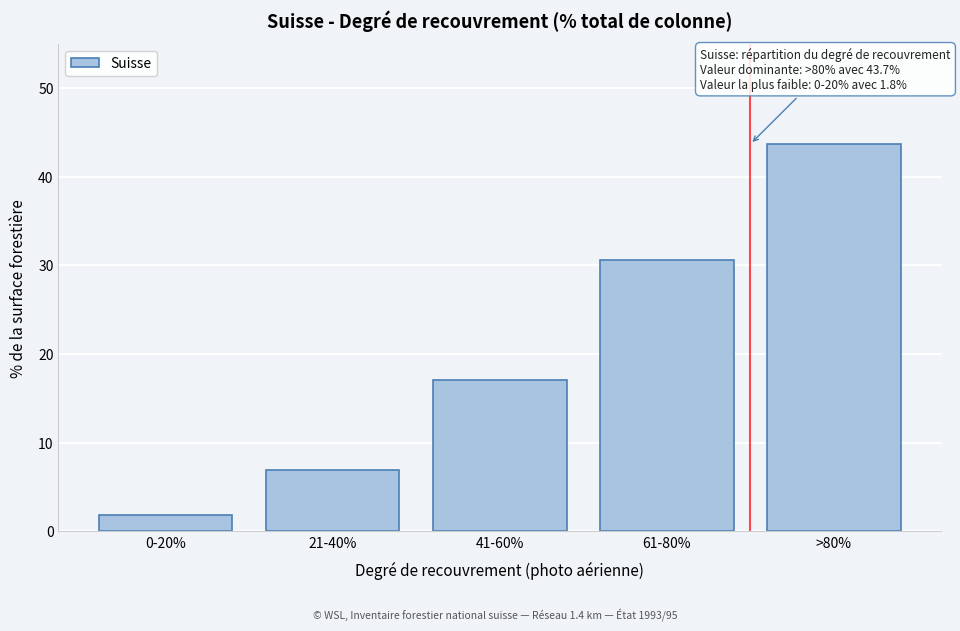

Reading left to right, transcribe all the data shown in this chart.

1.8	6.9	17.1	30.6	43.7